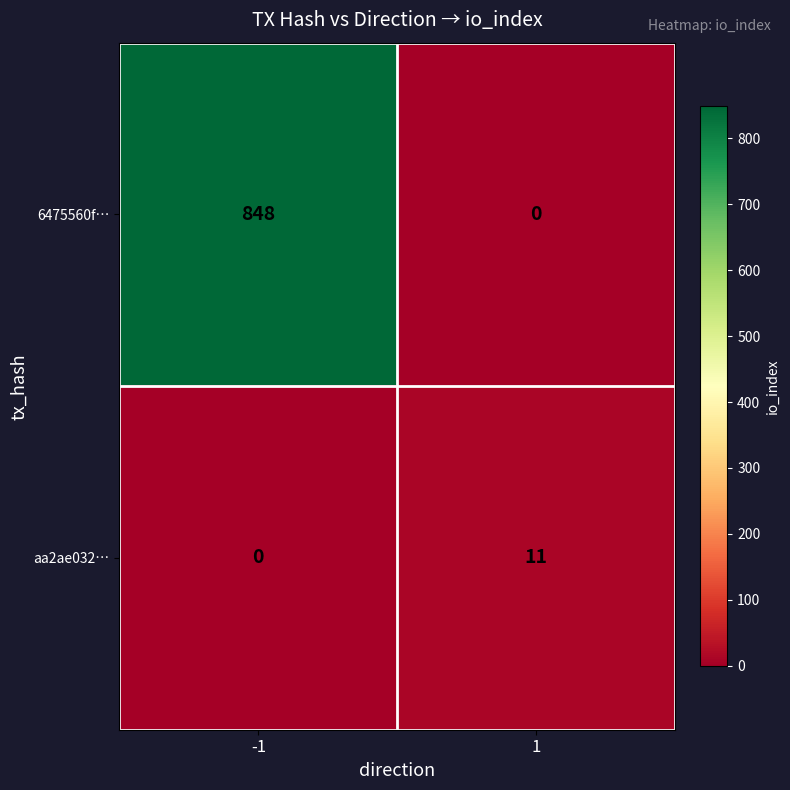

Reading left to right, transcribe all the data shown in this chart.

6475560f…: -1=848	1=0
aa2ae032…: -1=0	1=11